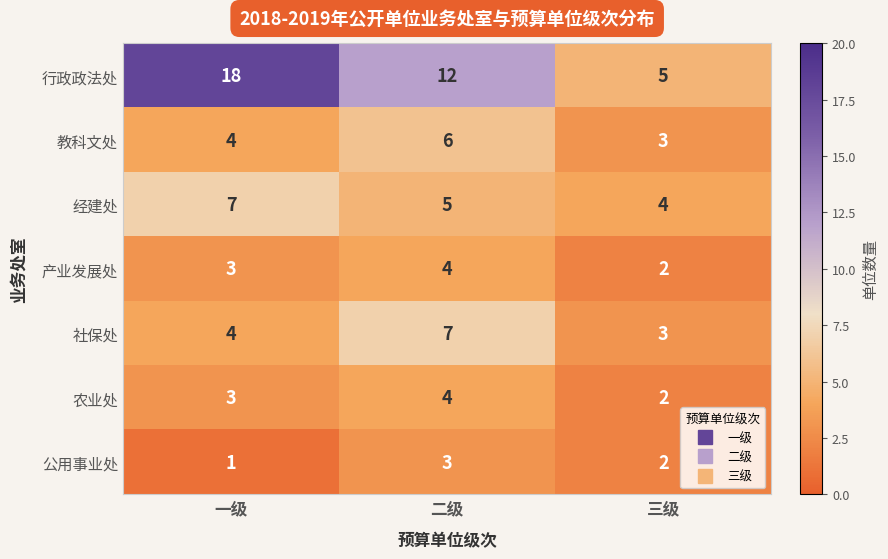

At how many categories does at least one series exceed 3?

3